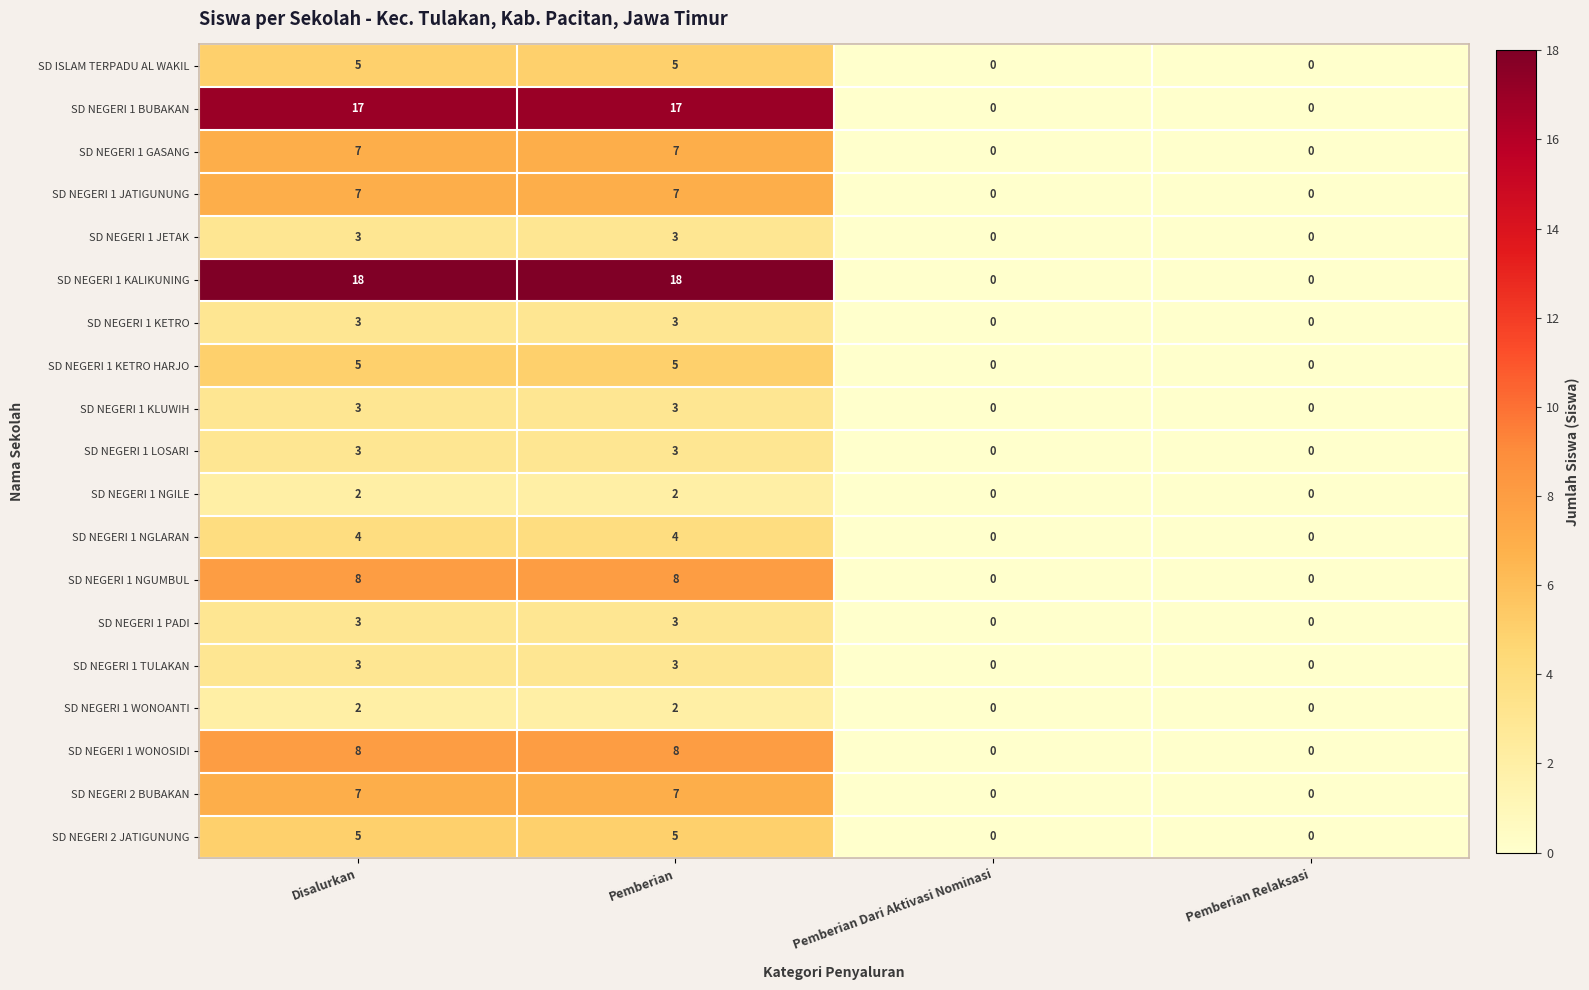

What is the highest value of the SD NEGERI 1 KALIKUNING series?

18